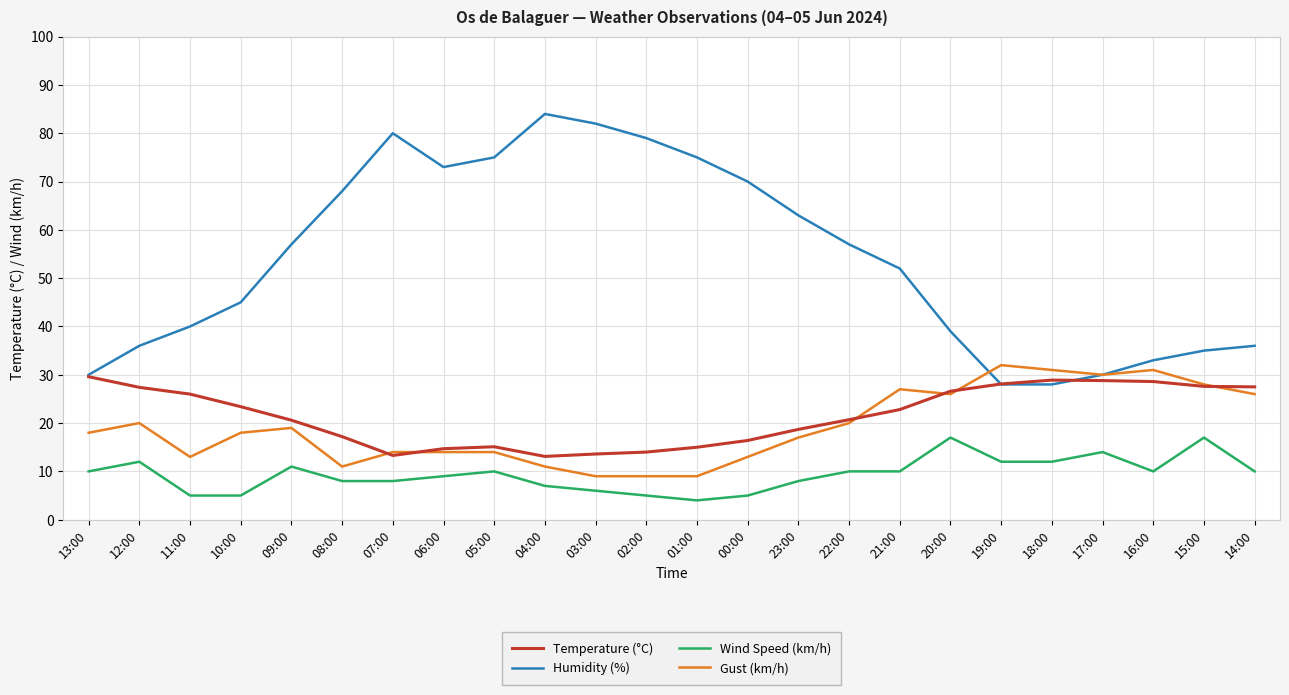

What position from the left is 02:00?

12